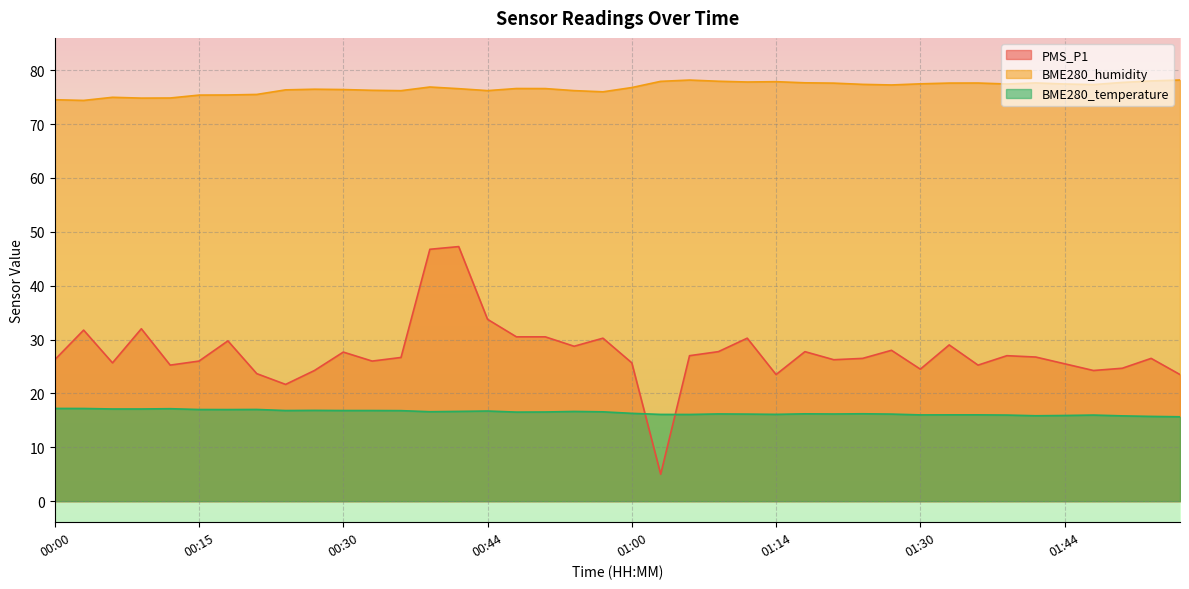

True or false: BME280_humidity and PMS_P1 intersect in this chart.

False